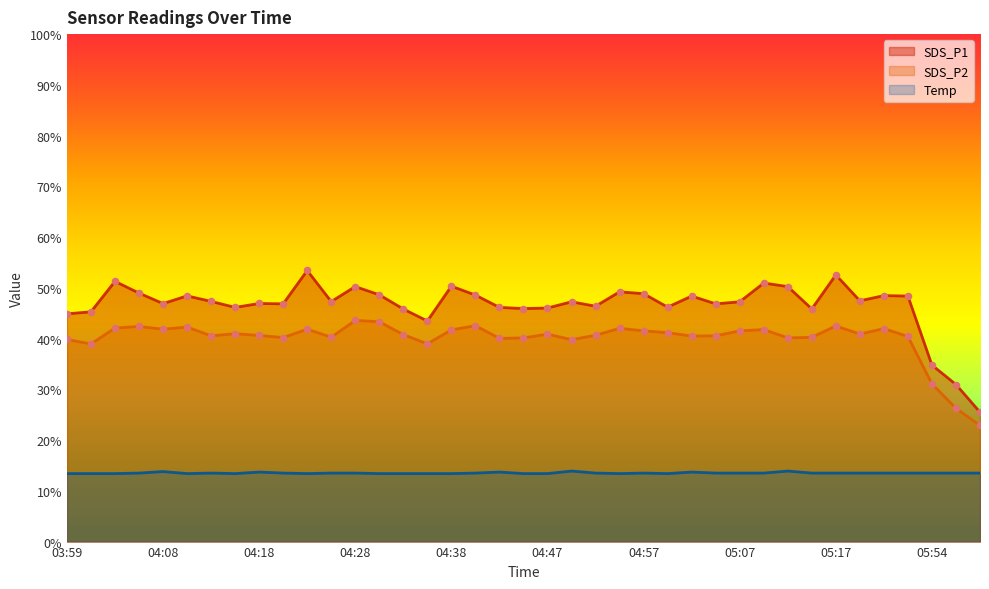

What are all the series names shown in the legend?

SDS_P1, SDS_P2, Temp